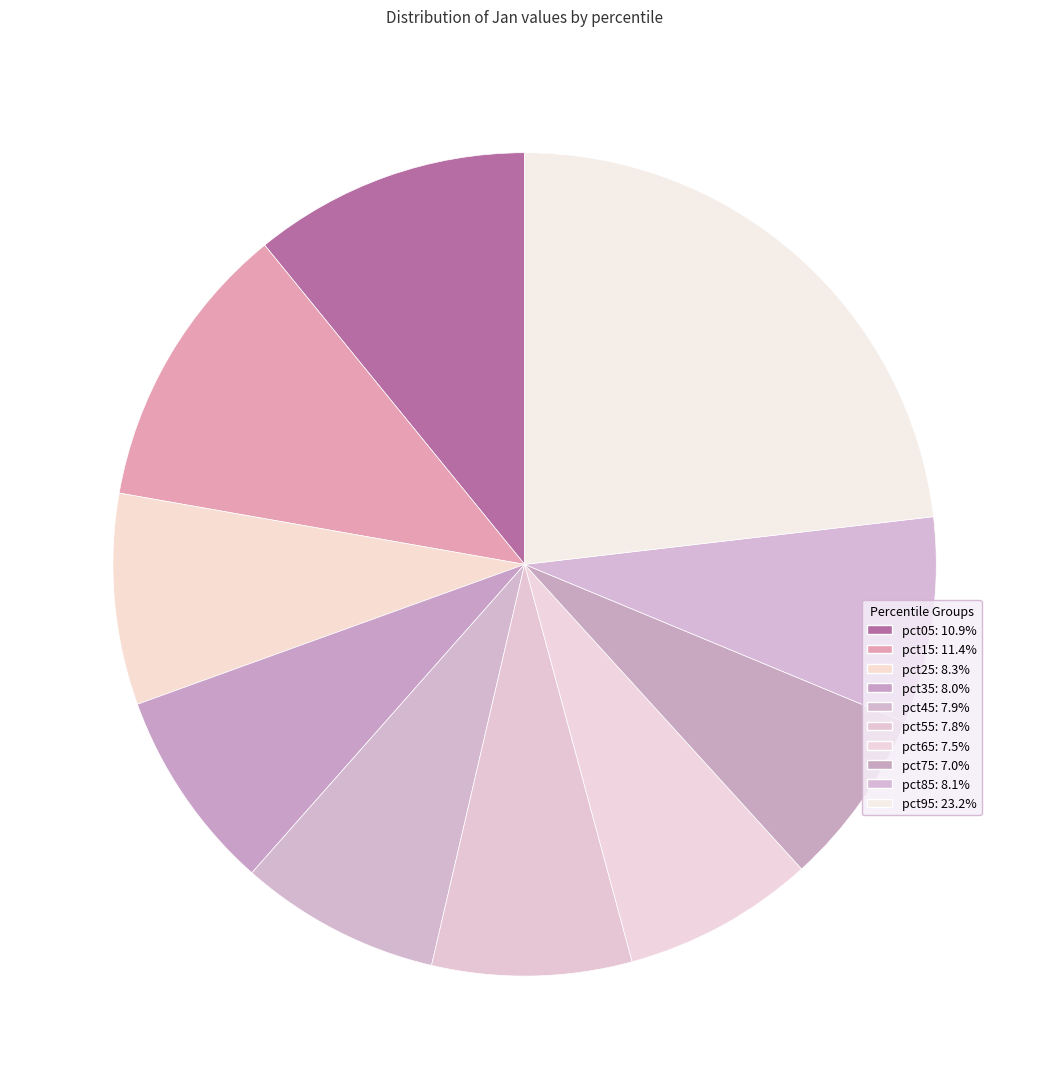

To the nearest percent, what is the combined percentage of pct55 and pct65?

15%